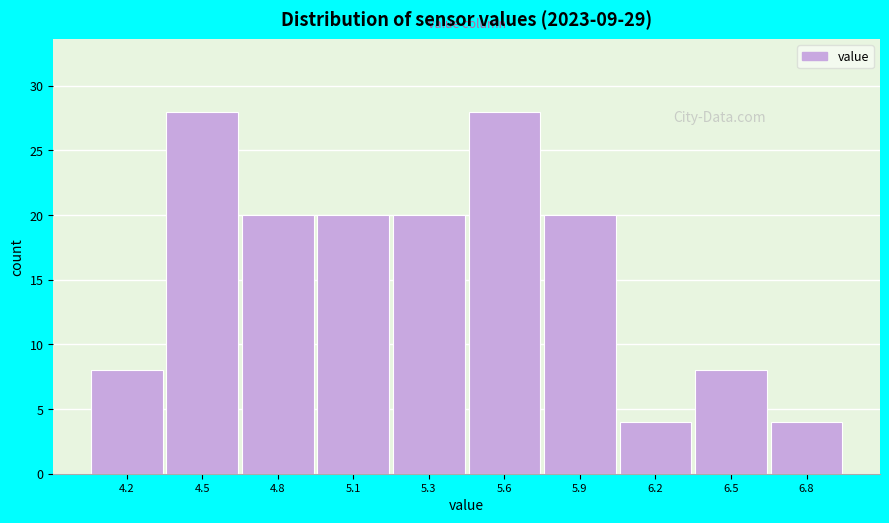

Reading left to right, what are all the values shown in this chart?

4.2=8	4.5=28	4.8=20	5.1=20	5.3=20	5.6=28	5.9=20	6.2=4	6.5=8	6.8=4